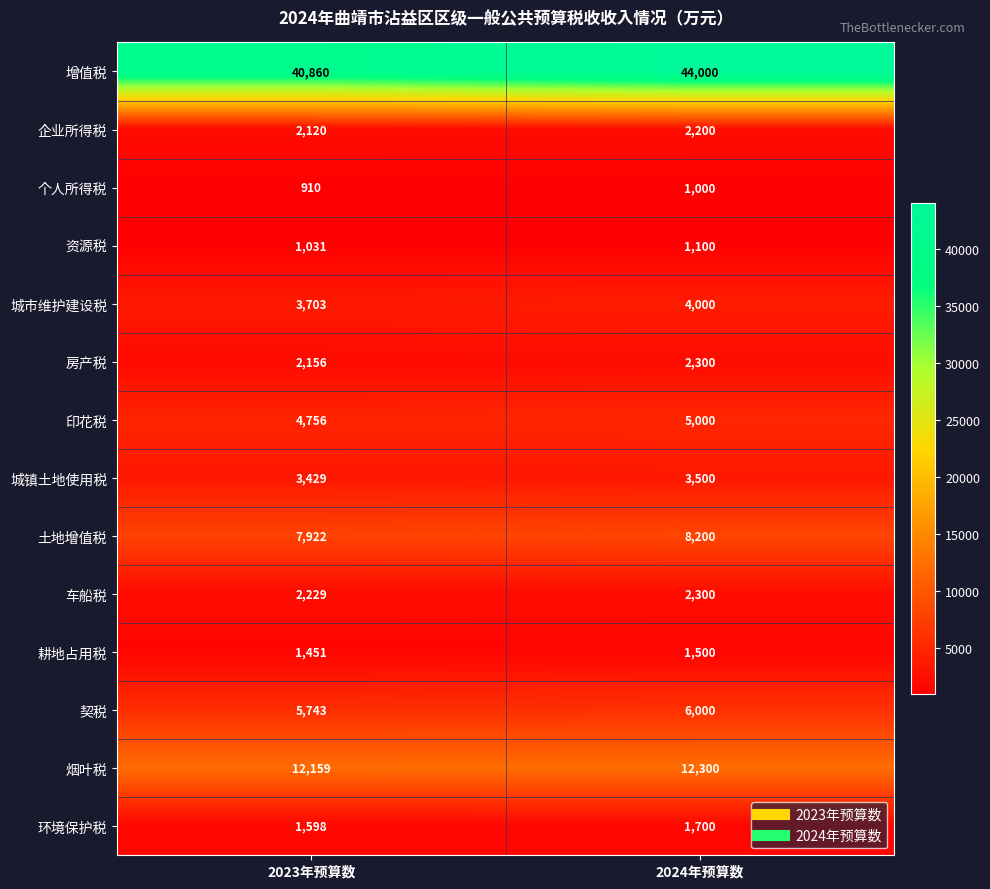

What value does the 城市维护建设税 series have at 2024年预算数?

4000